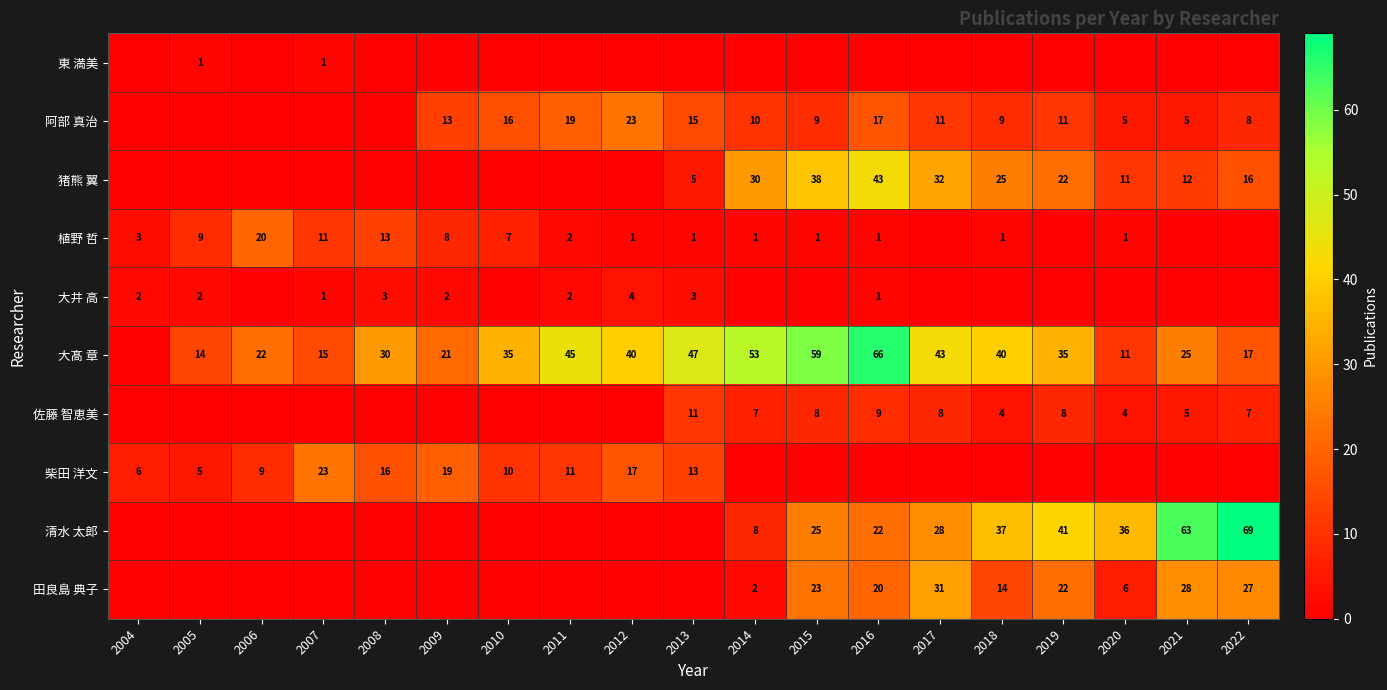

Is the value of 柴田 洋文 at 2012 greater than the value of 猪熊 翼 at 2015?

No